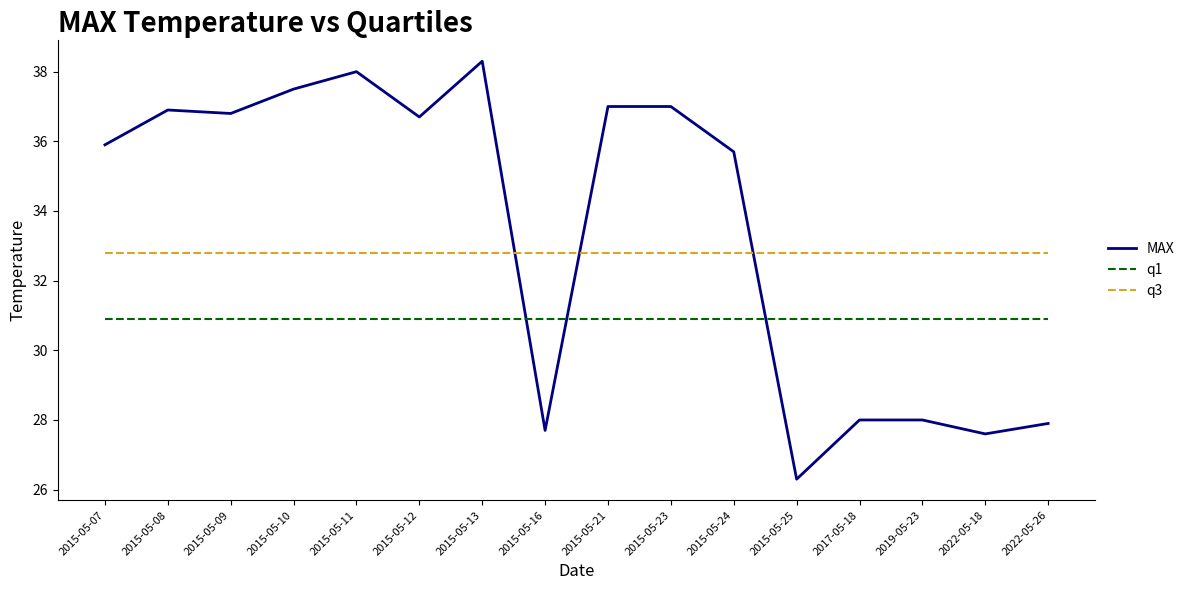

Rank the series by their maximum value, from lowest to highest.

q1, q3, MAX